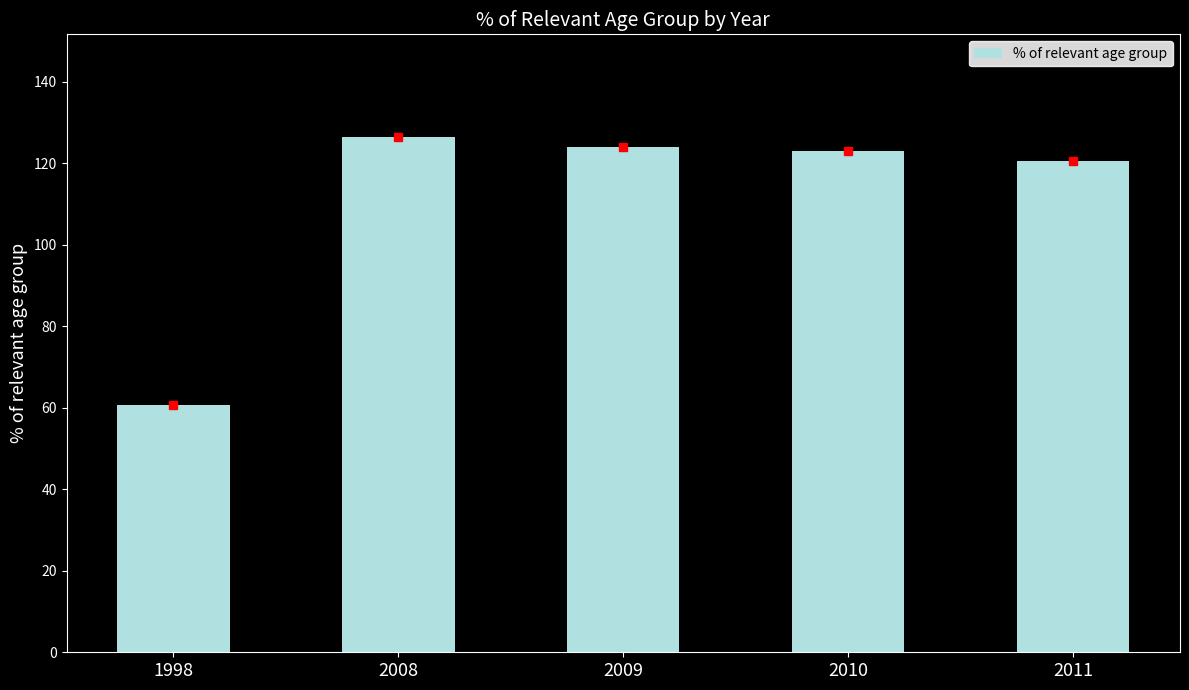

What is the average value?

110.8